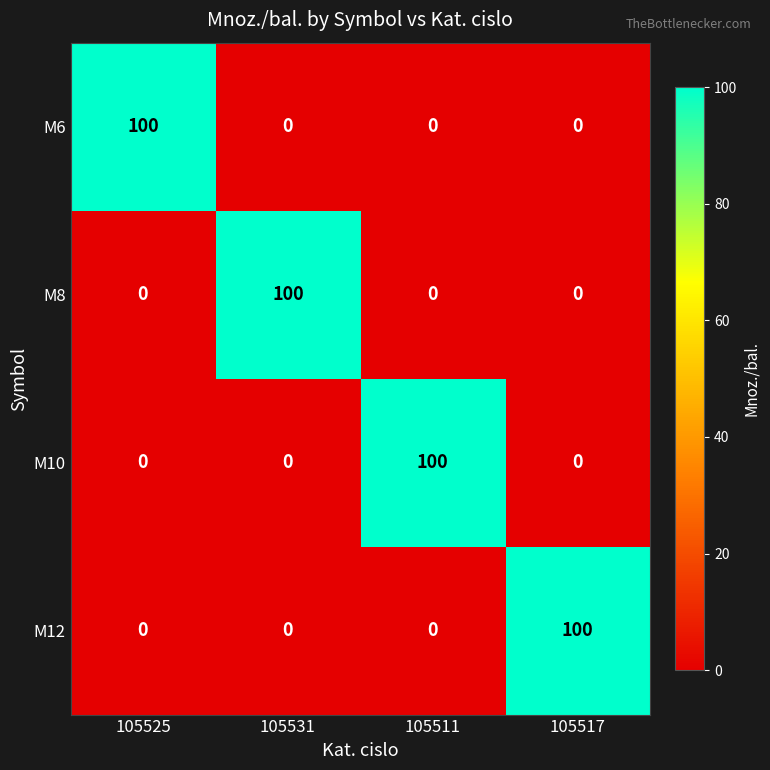

At how many categories does at least one series exceed 18?

4